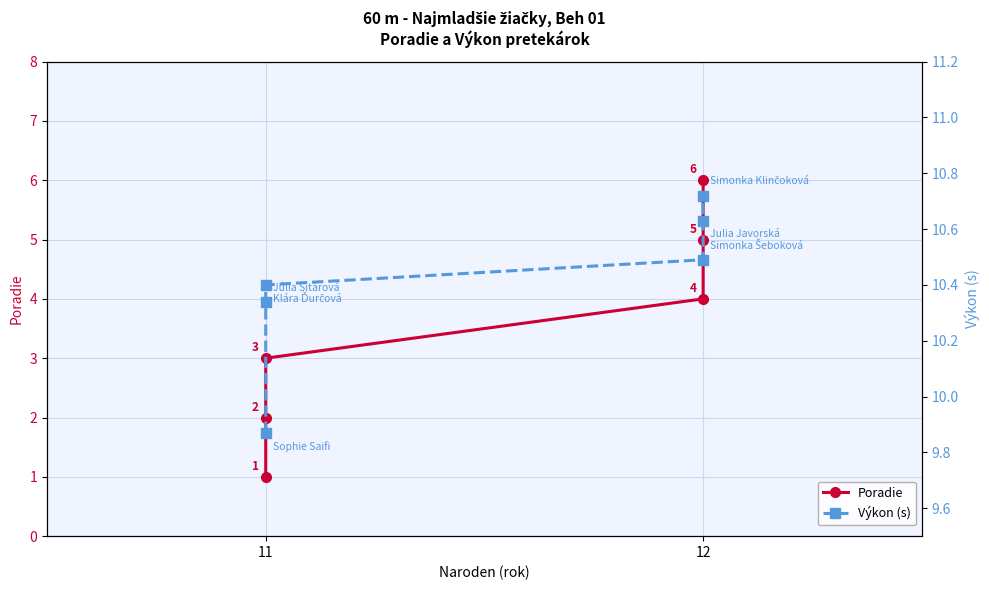

Is the value of Výkon (s) at 11 greater than the value of Poradie at 11?

Yes